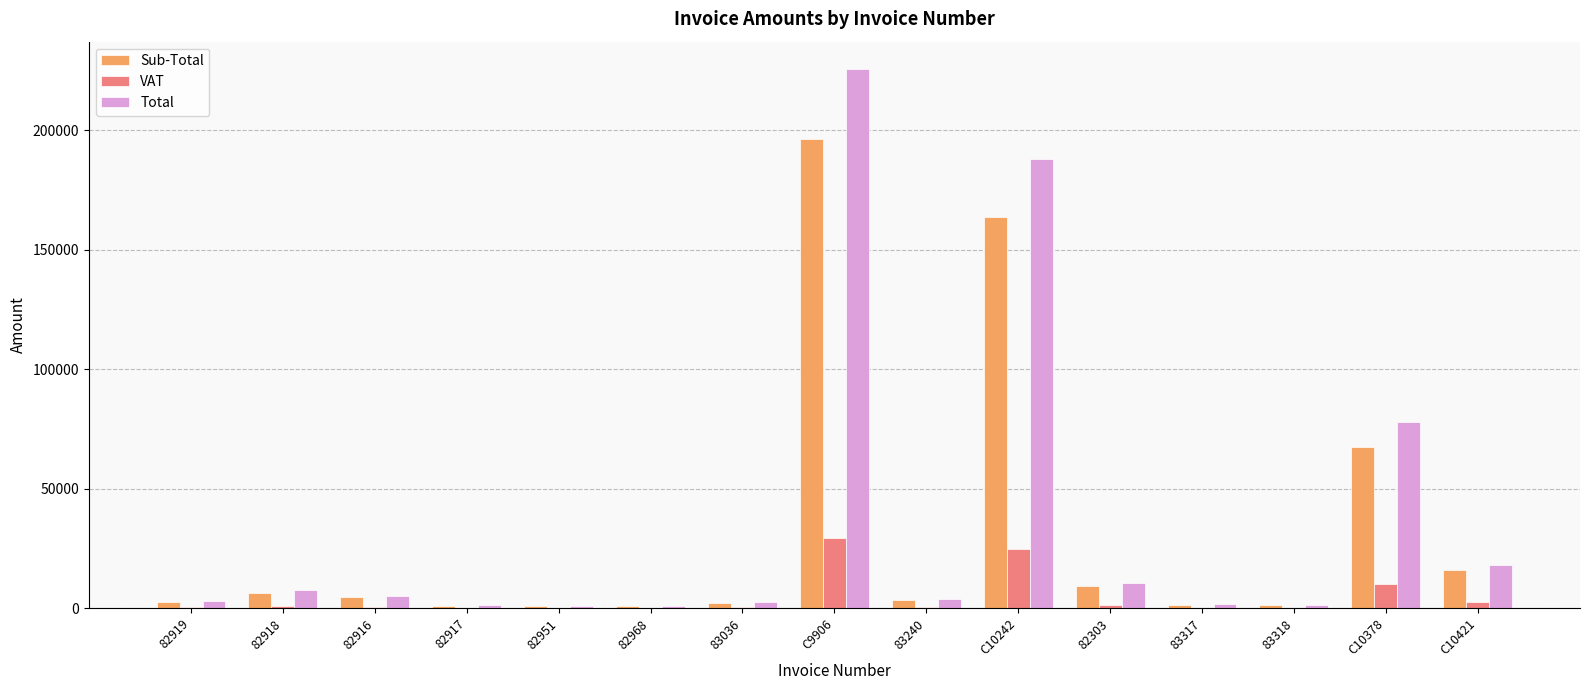

At which category is the sum across all series the highest?

C9906